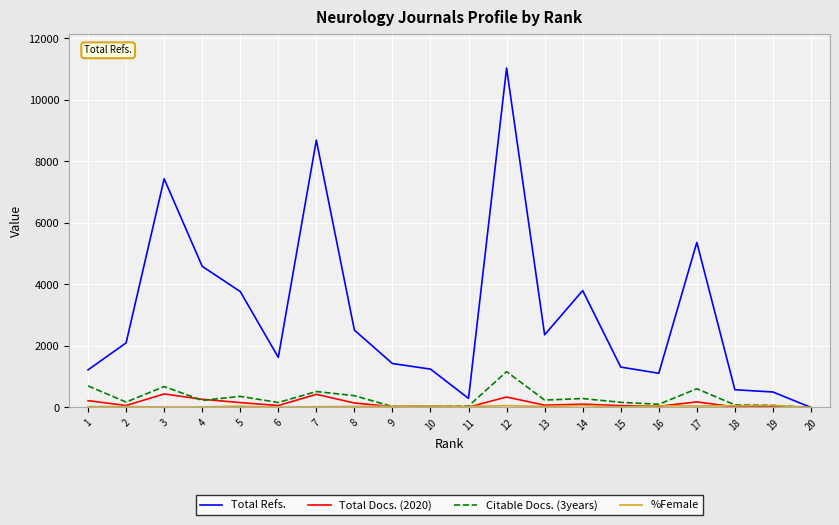

Which series has the largest total across all categories?

Total Refs.